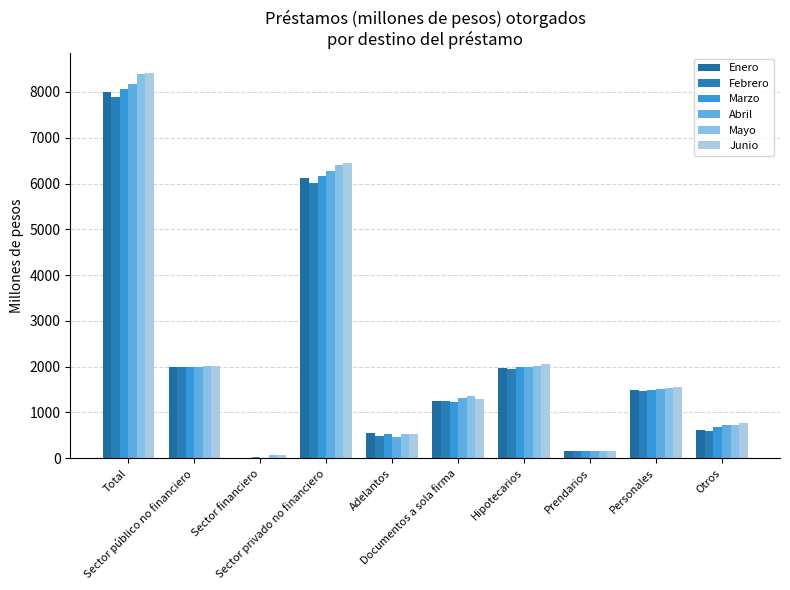

Are the bars horizontal?

No